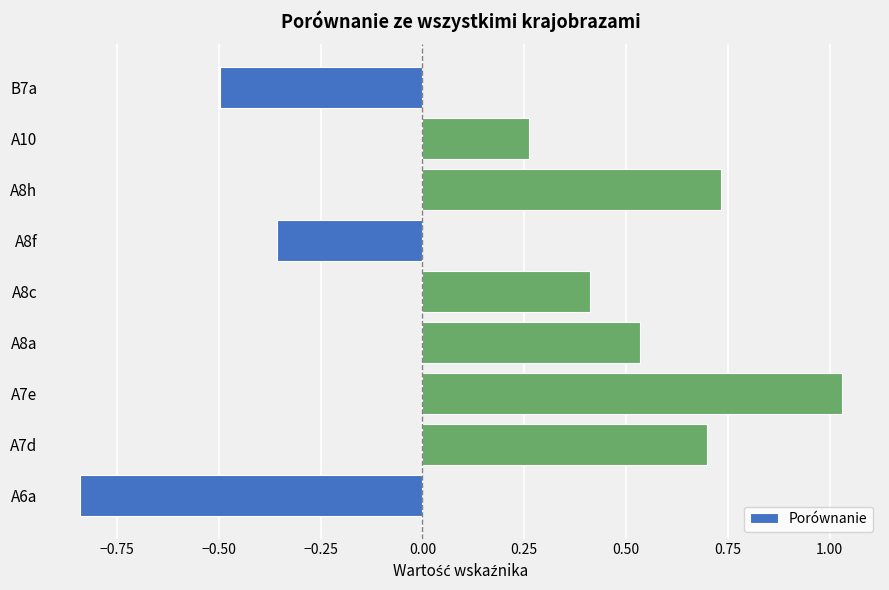

What is the change in value from A8a to A10?

-0.3